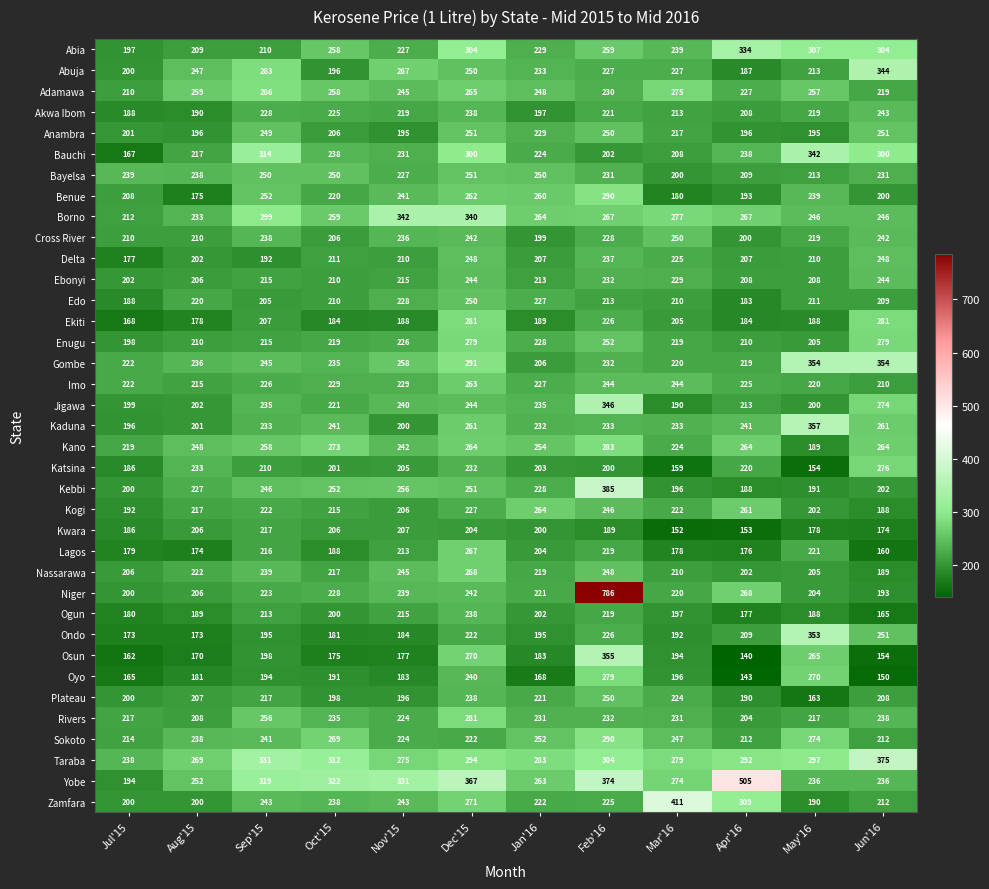

The value of Benue at Feb'16 is 512. True or false?

False